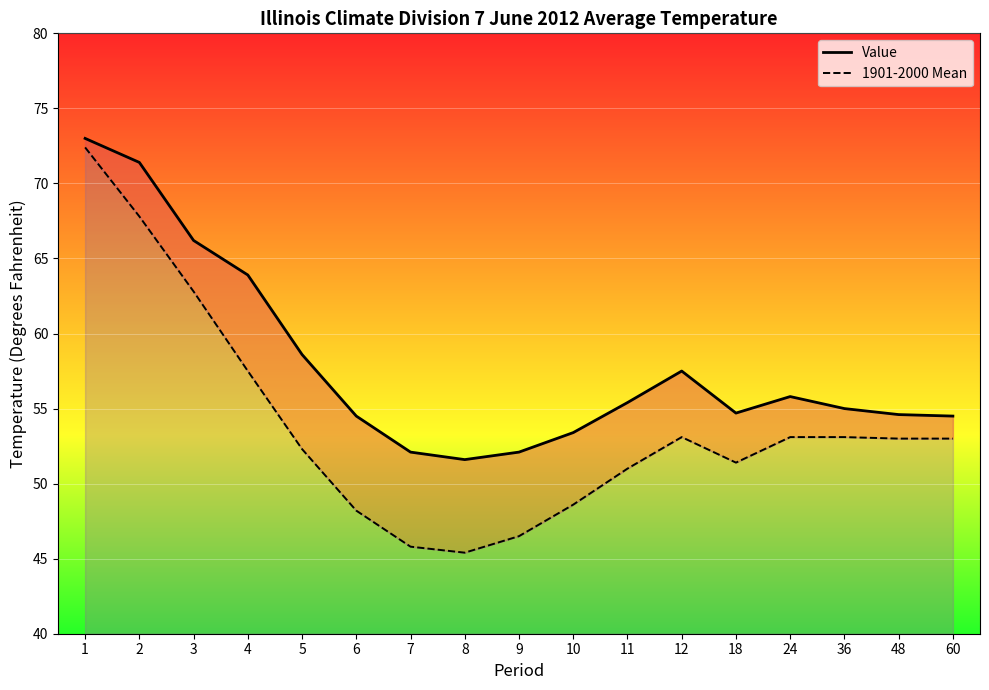

What is the value of the 1901-2000 Mean point at the 16th from the left?

53.0